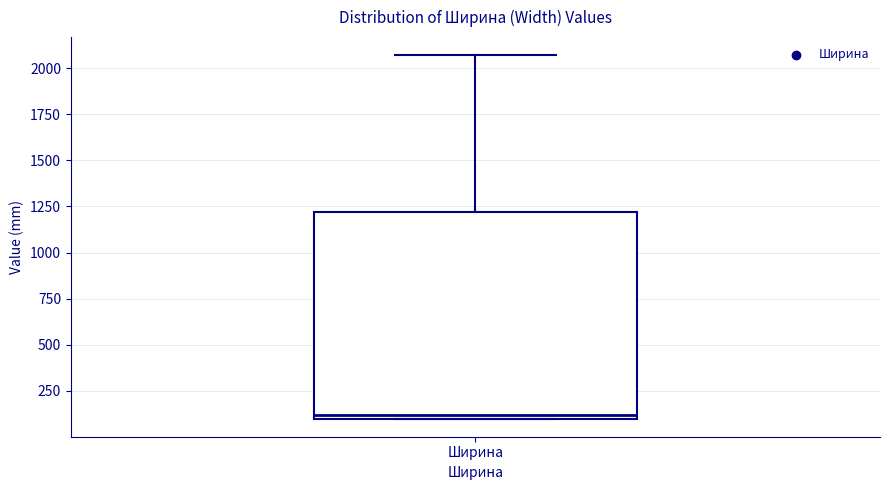

Transcribe this box plot: give where the median line is, the range the box spans, and where the two whiskers end, as read against the y-axis. The values are not printed on the chart, so give them approximately, as read against the axis.

median 100 (just above the box's lower edge), box 100 to 1200, whiskers 100 to 2050